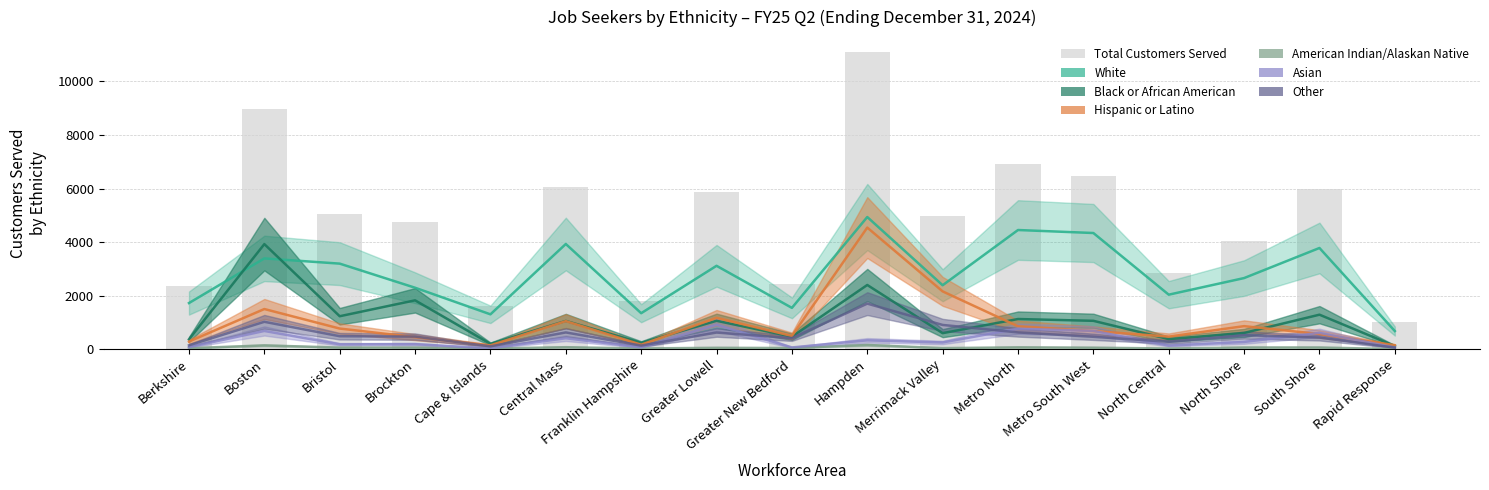

True or false: the data shows 5994 at South Shore.

True